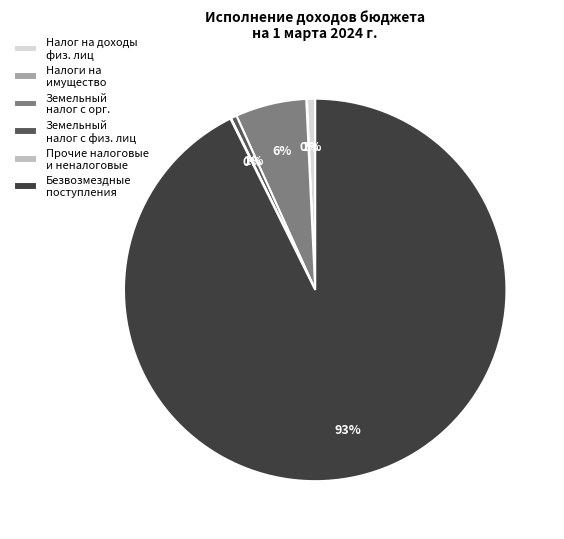

Is there a majority slice in this chart?

Yes